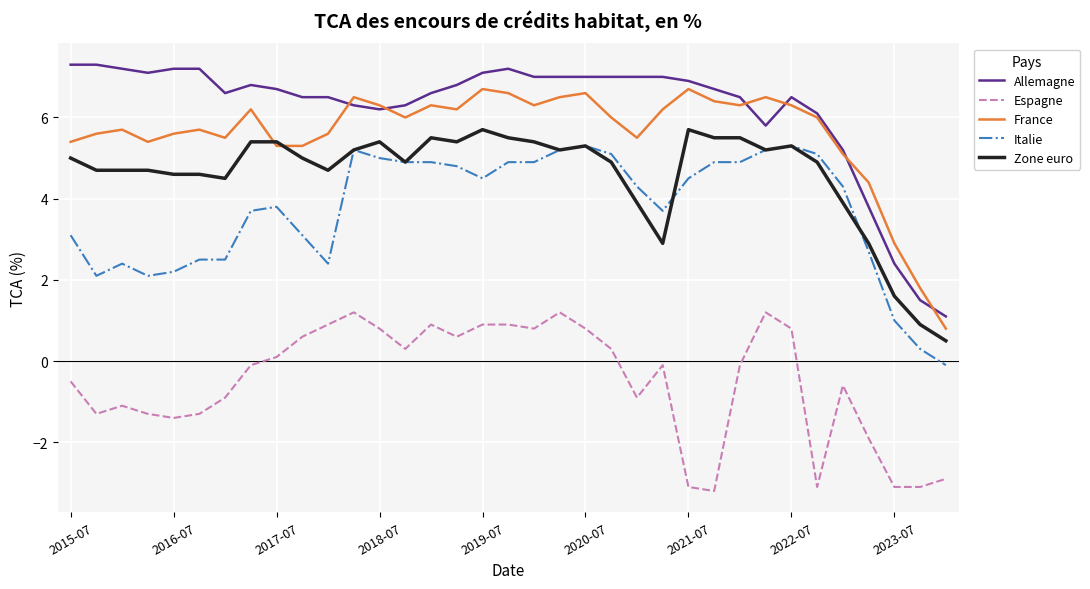

True or false: Allemagne and Espagne cross at least once.

False